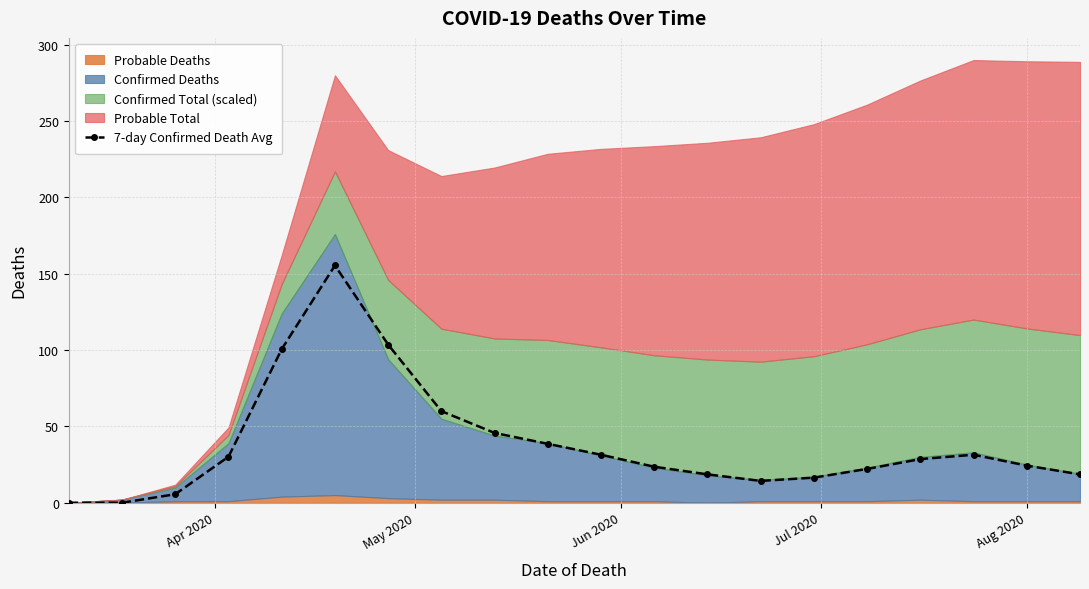

What is the value of the 7-day Confirmed Death Avg point at the 20th from the left?

18.6